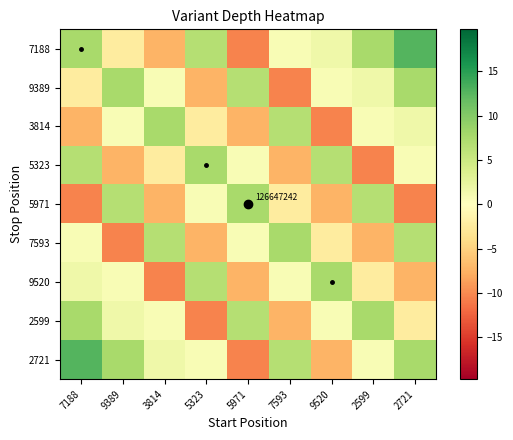

The 9389 series shows -13.8 at 7593. True or false?

False